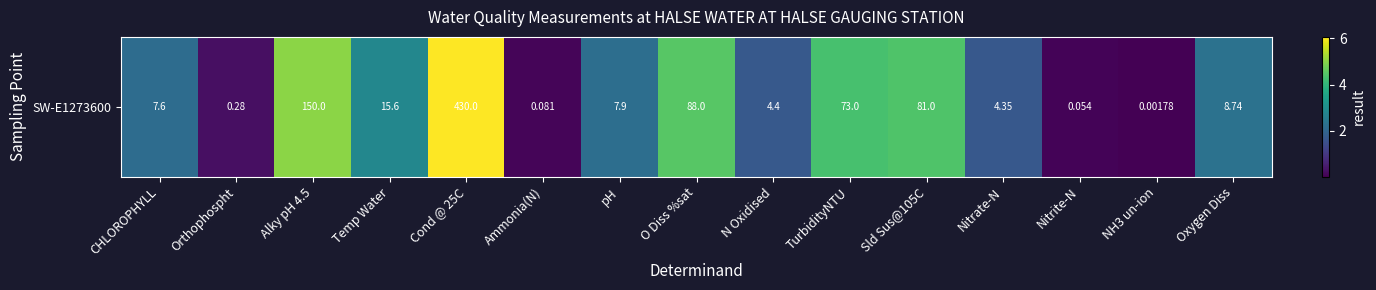

Which has a higher value, Orthophospht or Nitrite-N?

Orthophospht